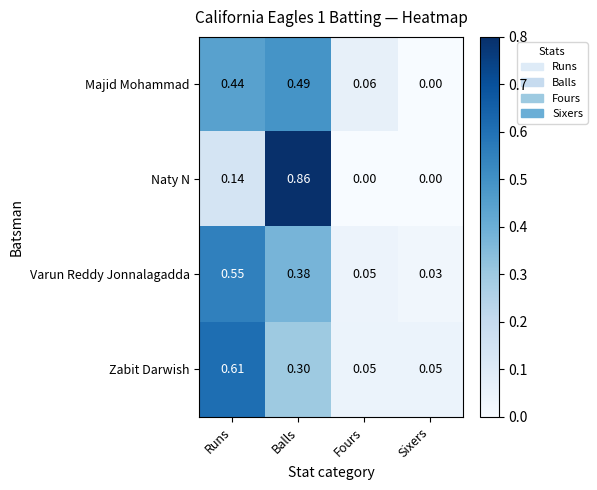

How many categories are shown in the chart?

4